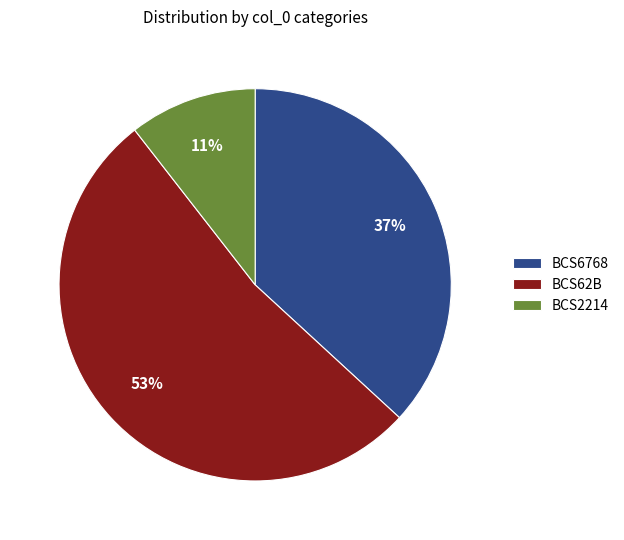

Which has a higher value, BCS6768 or BCS62B?

BCS62B